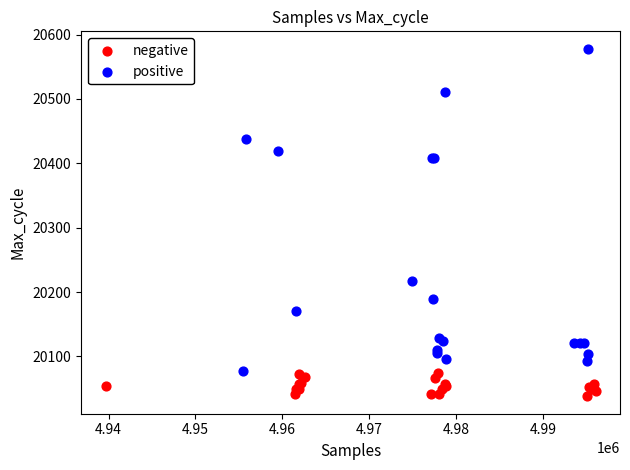

Which series contains the highest Y value?

positive